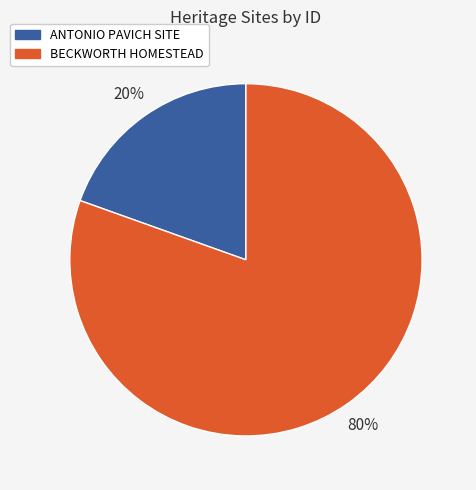

Count the number of slices in the pie.

2